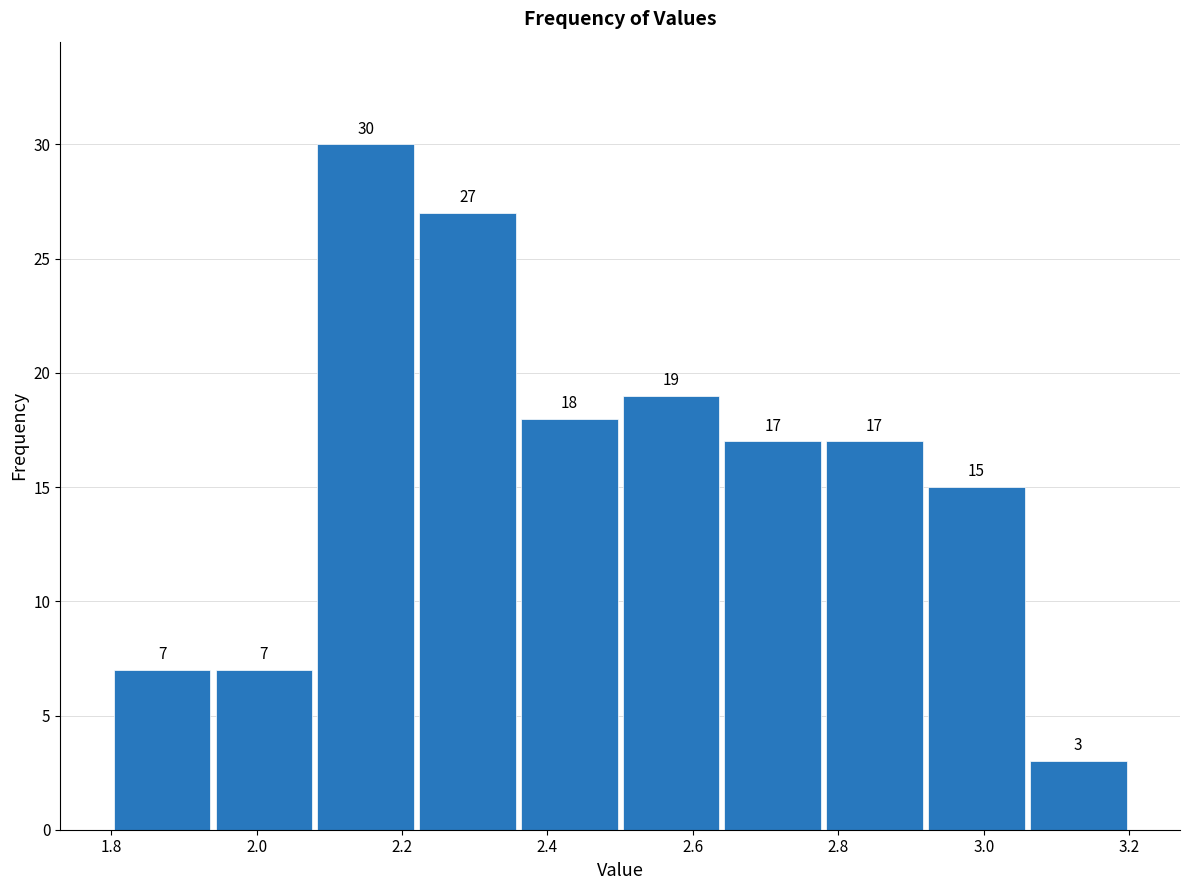

Over which range of the x-axis is the bar tallest?

2.08 to 2.22